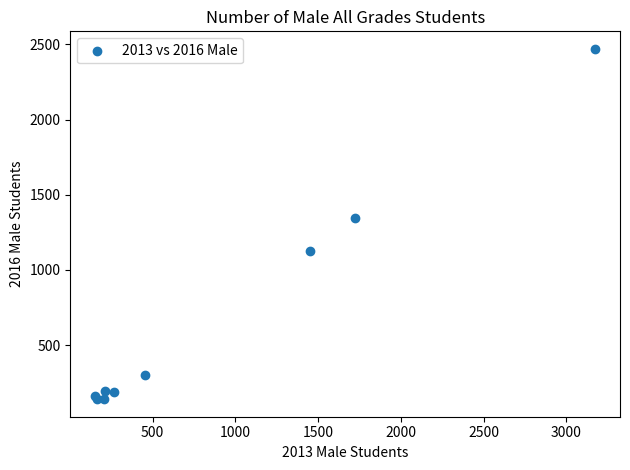

What Y value in the scatter plot is closest to 1305?

1343